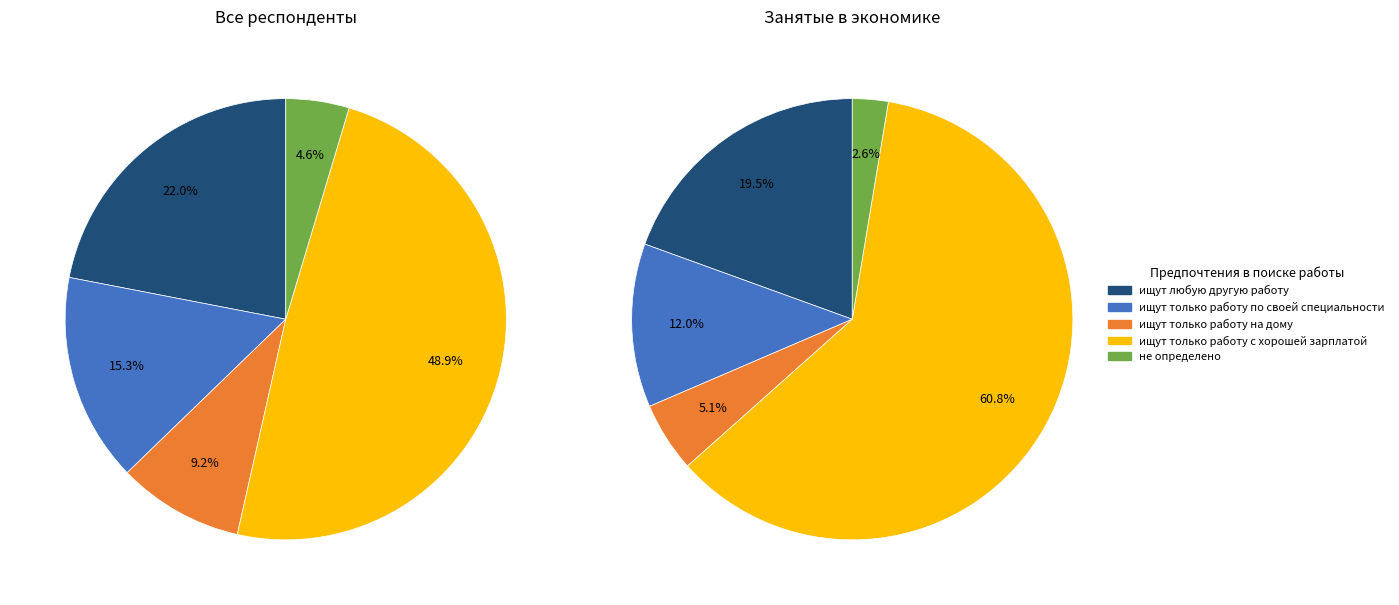

How many slices are in this pie chart?

5